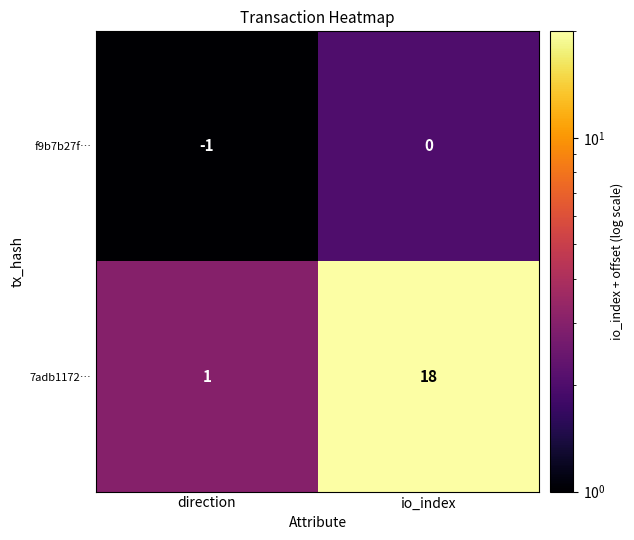

Where is 7adb1172… nearest to the value 9?

direction